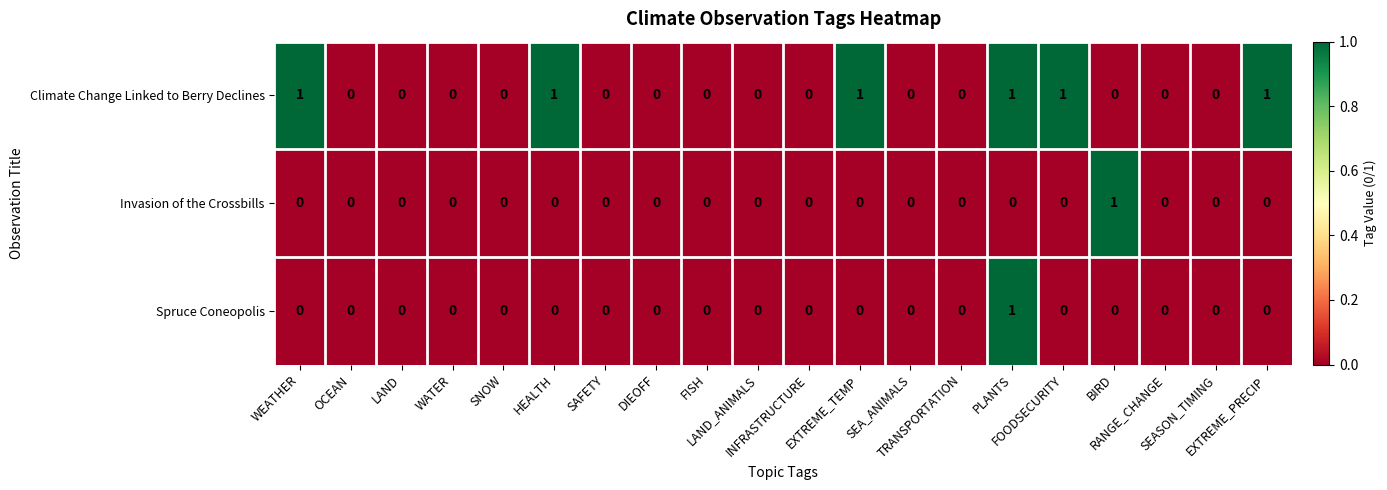

How many Climate Change Linked to Berry Declines values are between 0 and 1?

20